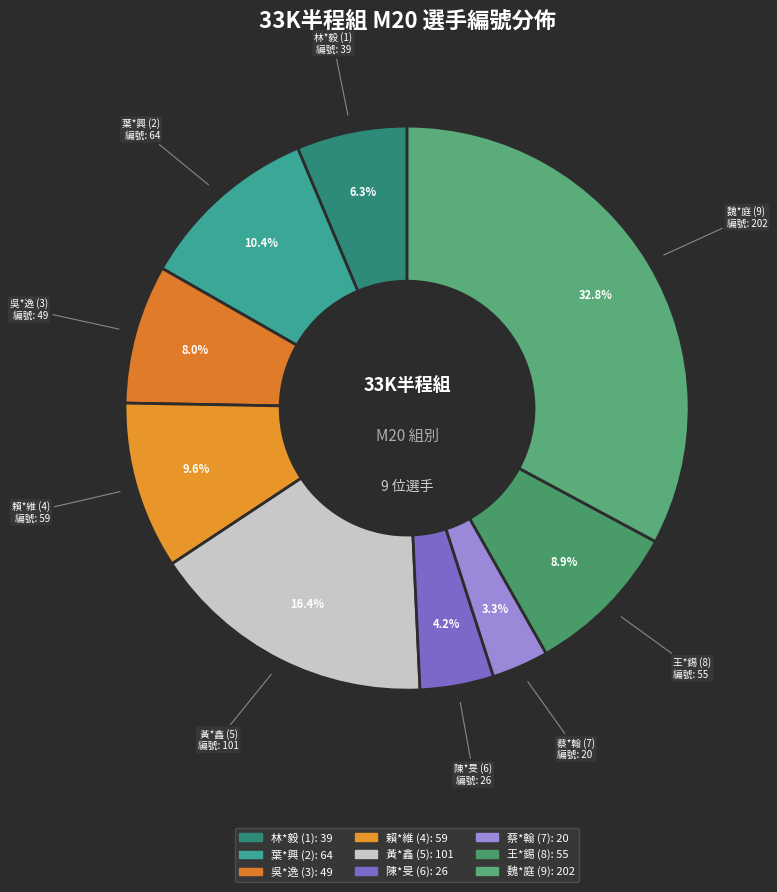

To the nearest percent, what is the average slice percentage?

11%